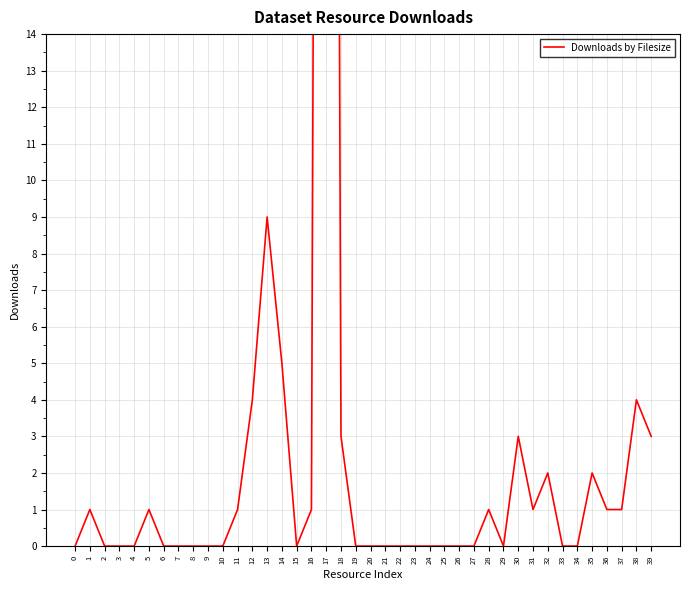

How many positive values are there?

18